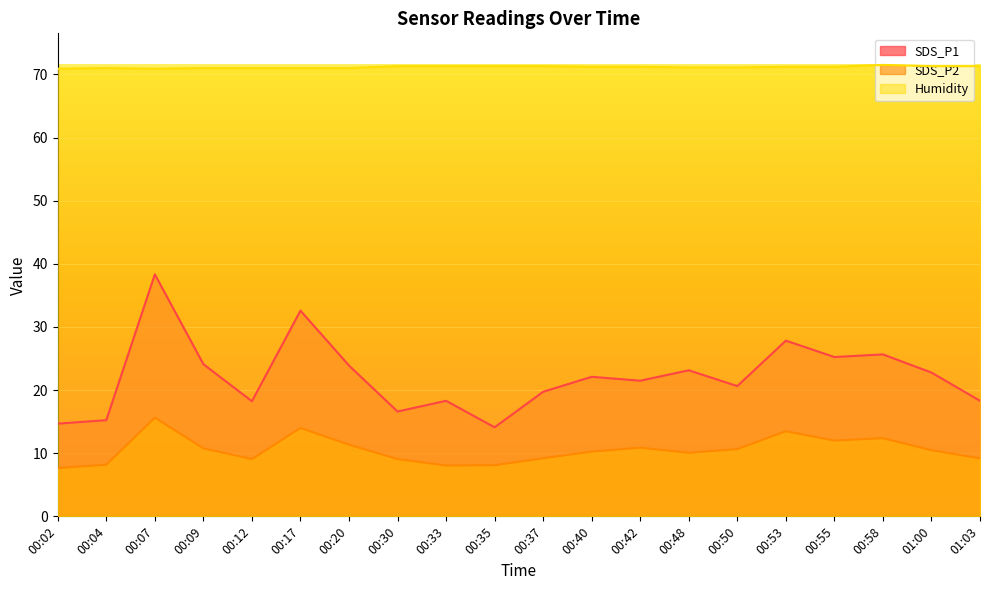

Where is the first local maximum for SDS_P1?

00:07